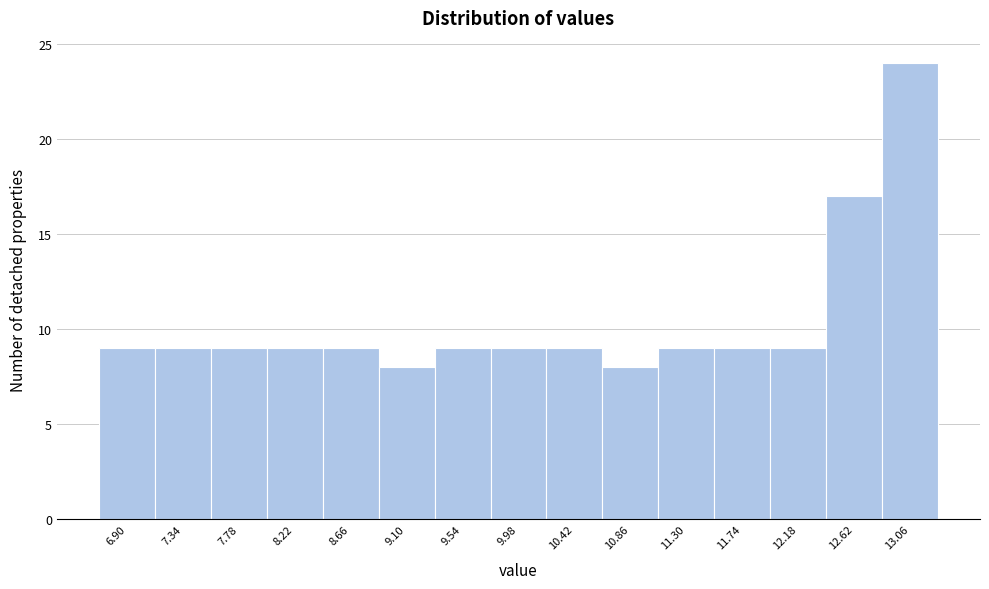

Reading right to left, list all the values displayed in this chart.

13.06=24	12.62=17	12.18=9	11.74=9	11.30=9	10.86=8	10.42=9	9.98=9	9.54=9	9.10=8	8.66=9	8.22=9	7.78=9	7.34=9	6.90=9